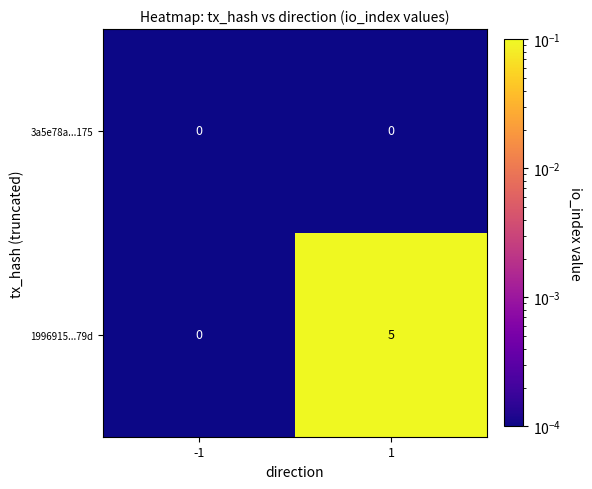

What is the sum of all 1996915...79d values?

5